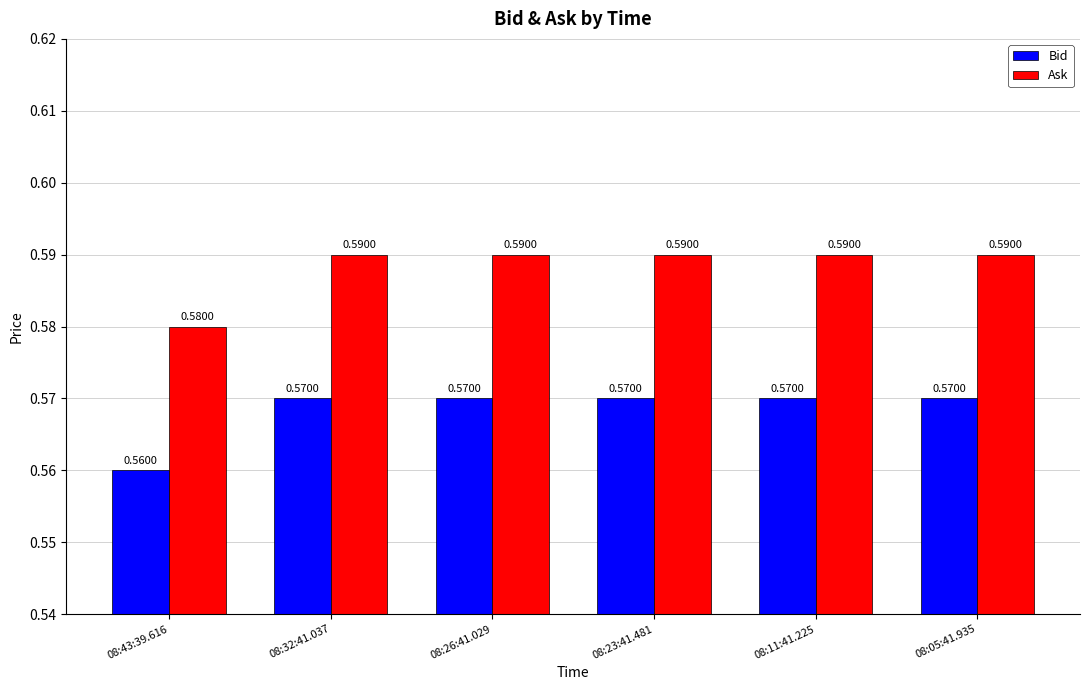

What is the sum of the Ask values at 08:23:41.481 and 08:26:41.029?

1.2